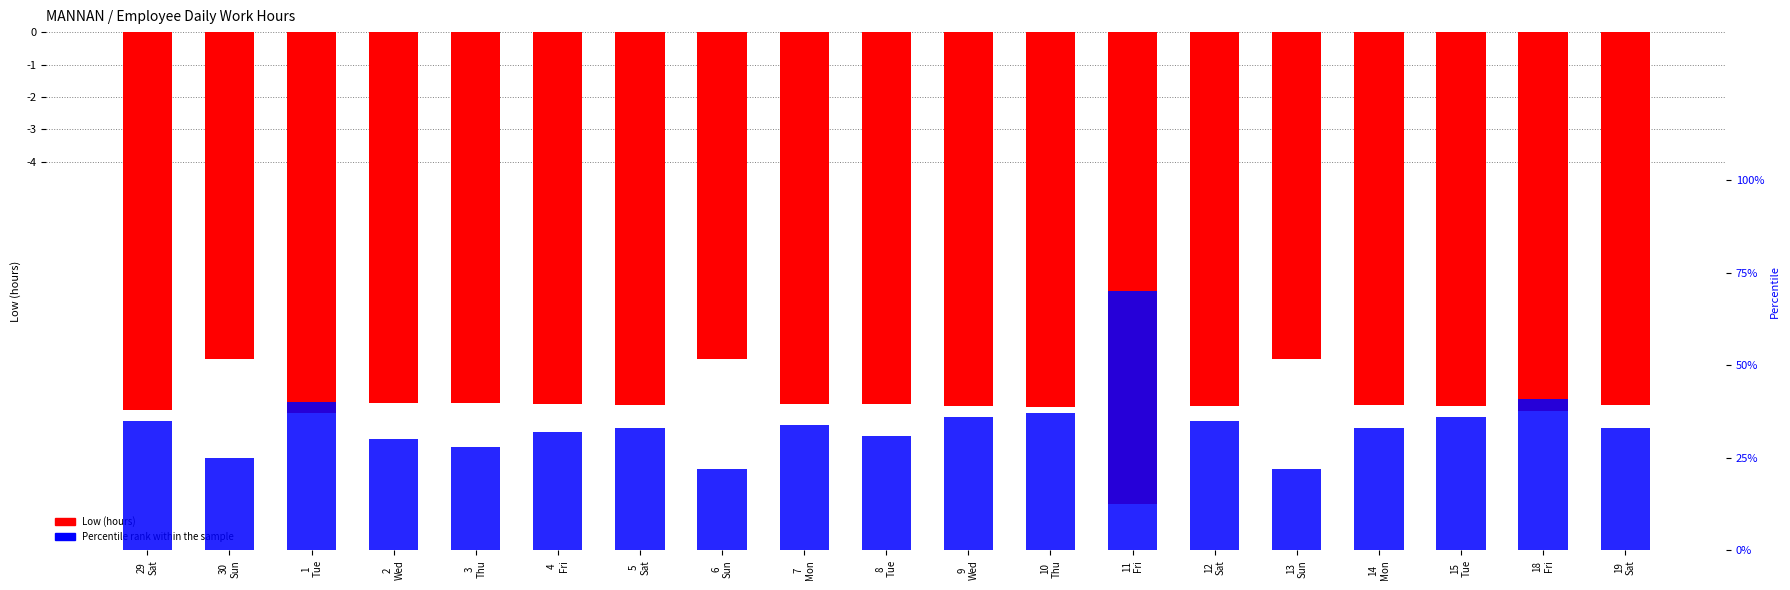

Reading left to right, transcribe all the data shown in this chart.

Low (hours): 29
Sat=-11.7	30
Sun=-10.1	1
Tue=-11.8	2
Wed=-11.5	3
Thu=-11.4	4
Fri=-11.5	5
Sat=-11.5	6
Sun=-10.1	7
Mon=-11.5	8
Tue=-11.5	9
Wed=-11.5	10
Thu=-11.6	11
Fri=-14.6	12
Sat=-11.6	13
Sun=-10.1	14
Mon=-11.5	15
Tue=-11.5	18
Fri=-11.7	19
Sat=-11.5
Percentile rank within the sample: 29
Sat=0.3	30
Sun=0.2	1
Tue=0.4	2
Wed=0.3	3
Thu=0.3	4
Fri=0.3	5
Sat=0.3	6
Sun=0.2	7
Mon=0.3	8
Tue=0.3	9
Wed=0.4	10
Thu=0.4	11
Fri=0.7	12
Sat=0.3	13
Sun=0.2	14
Mon=0.3	15
Tue=0.4	18
Fri=0.4	19
Sat=0.3